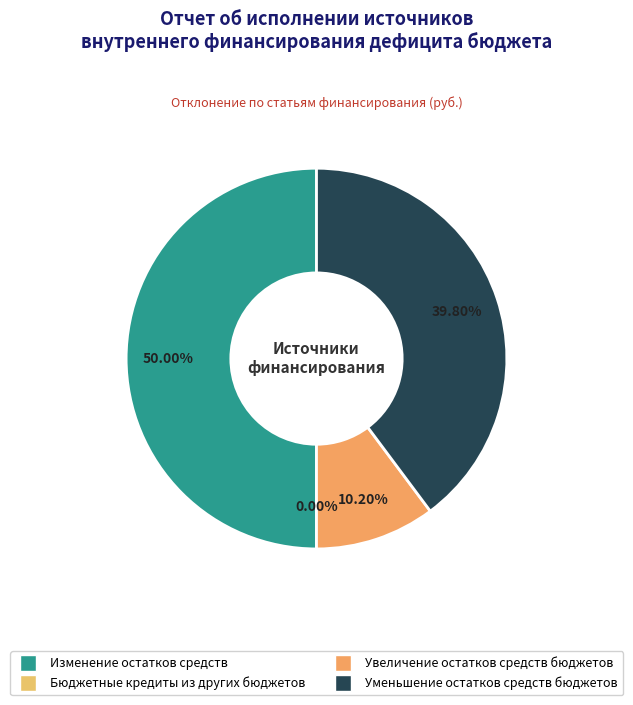

Does Уменьшение остатков средств бюджетов account for over 50% of the chart?

No